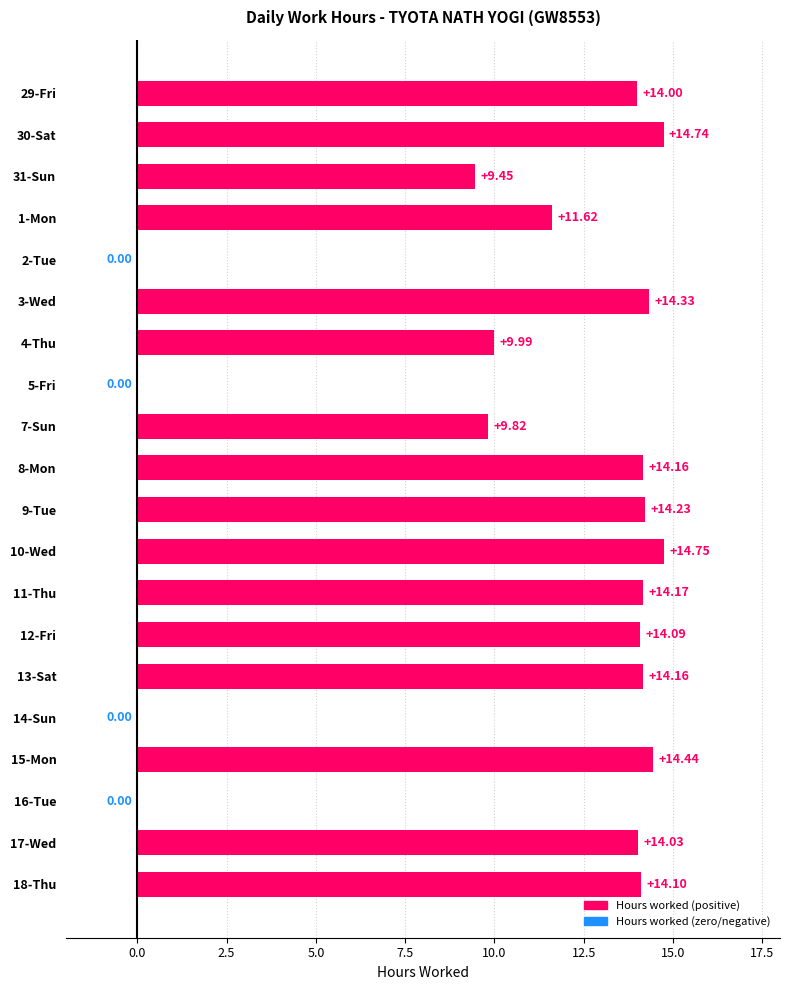

What is the average value?

10.6